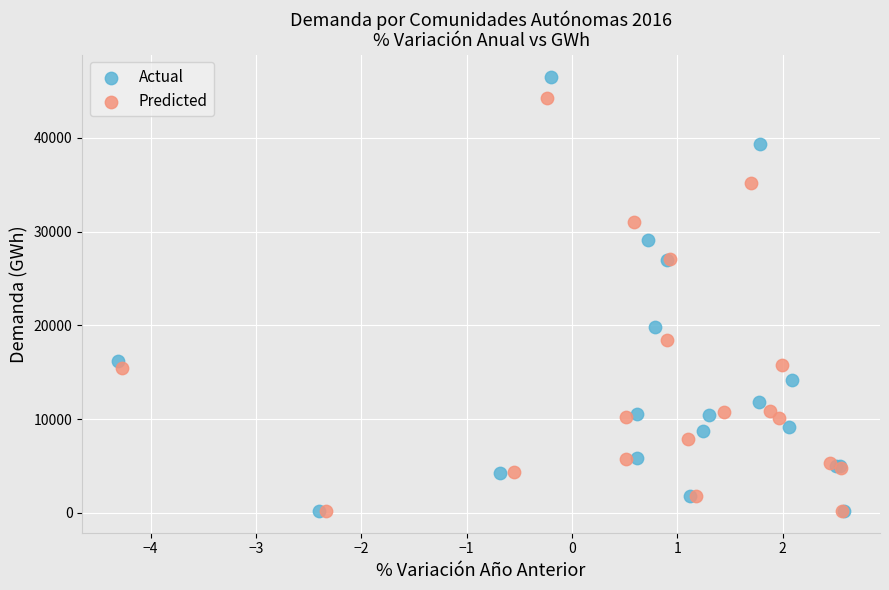

What are all the series names shown in the legend?

Actual, Predicted